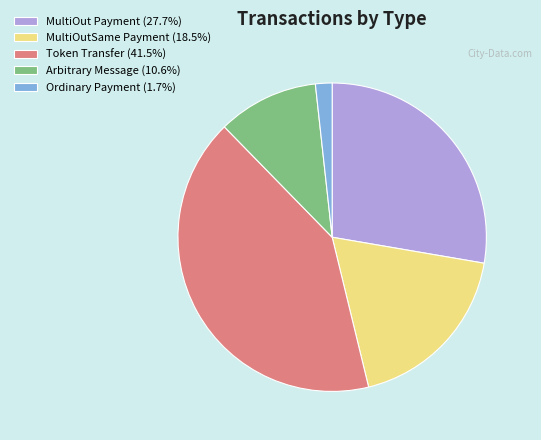

Does MultiOutSame Payment account for over 50% of the chart?

No